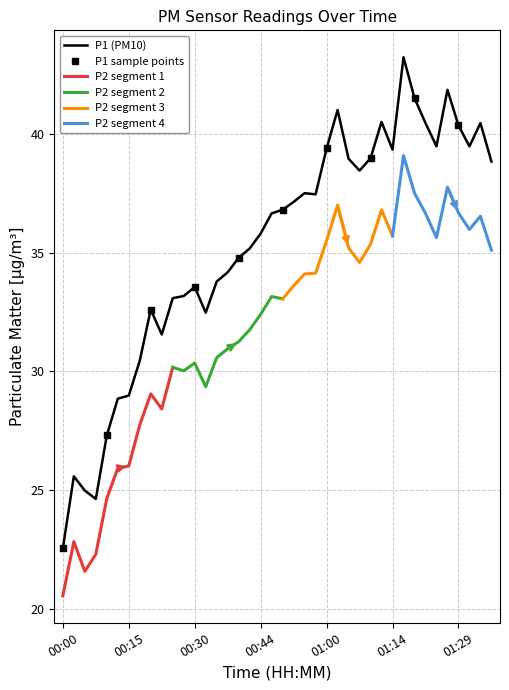

At which category does the chart reach its peak across all series?

01:17